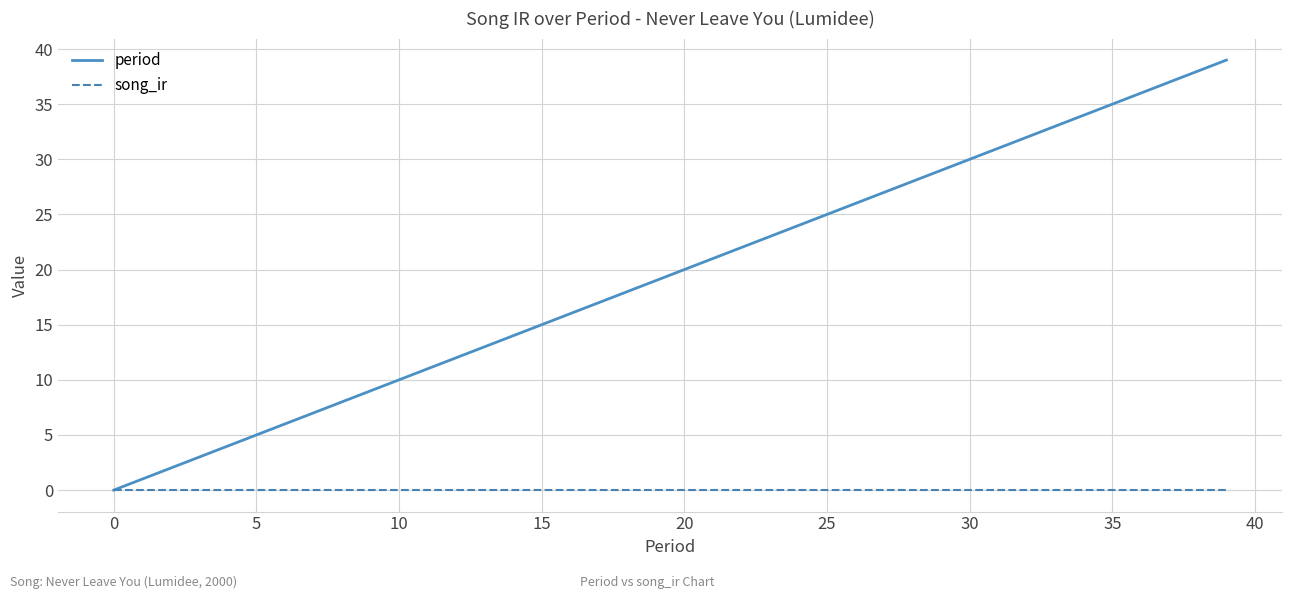

How many values in period are above zero?

39